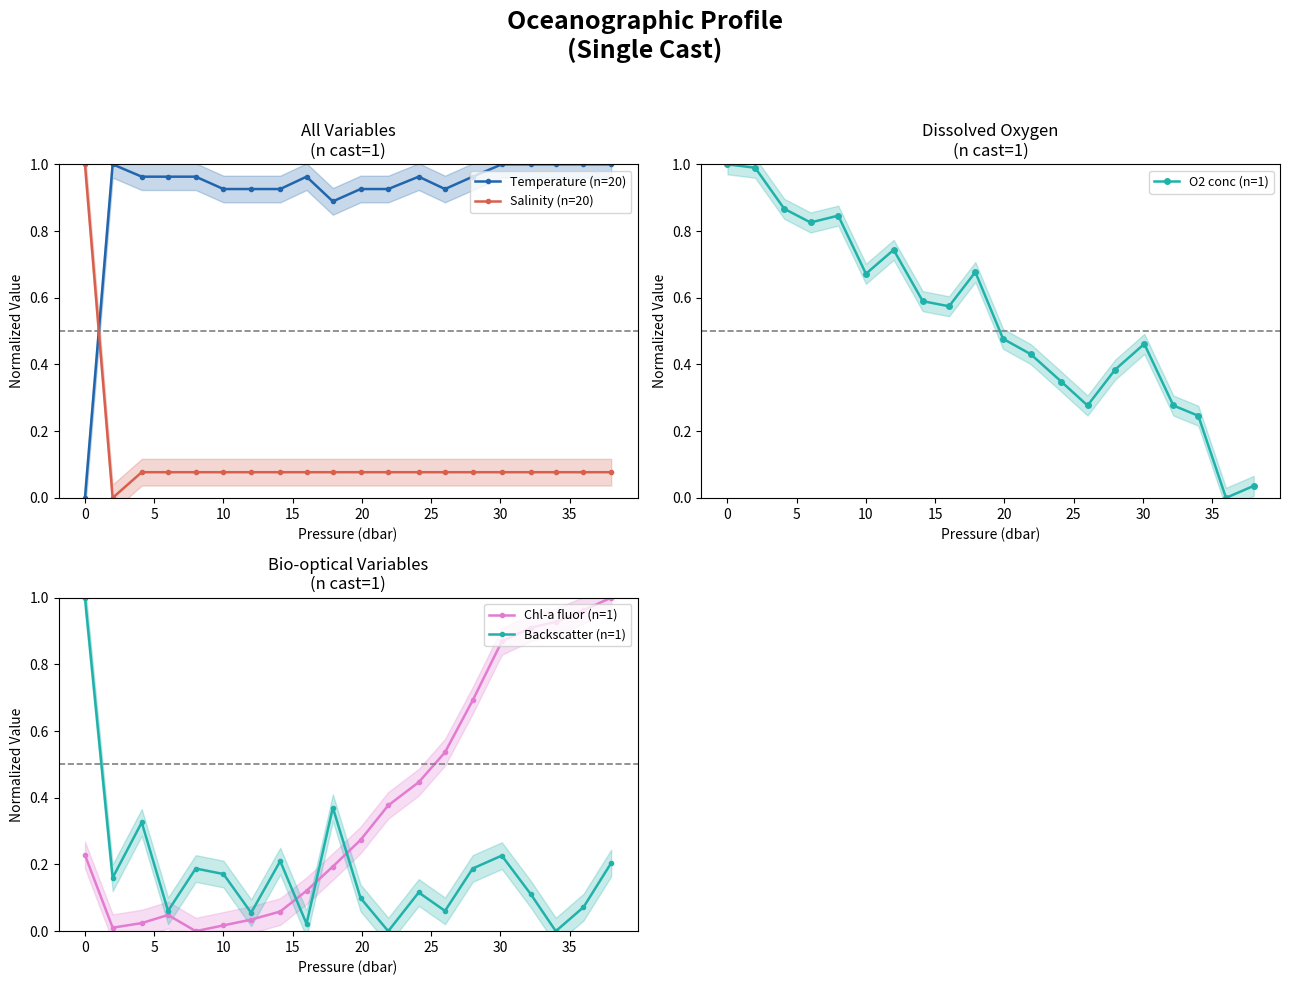

At how many categories does at least one series exceed 0?

20